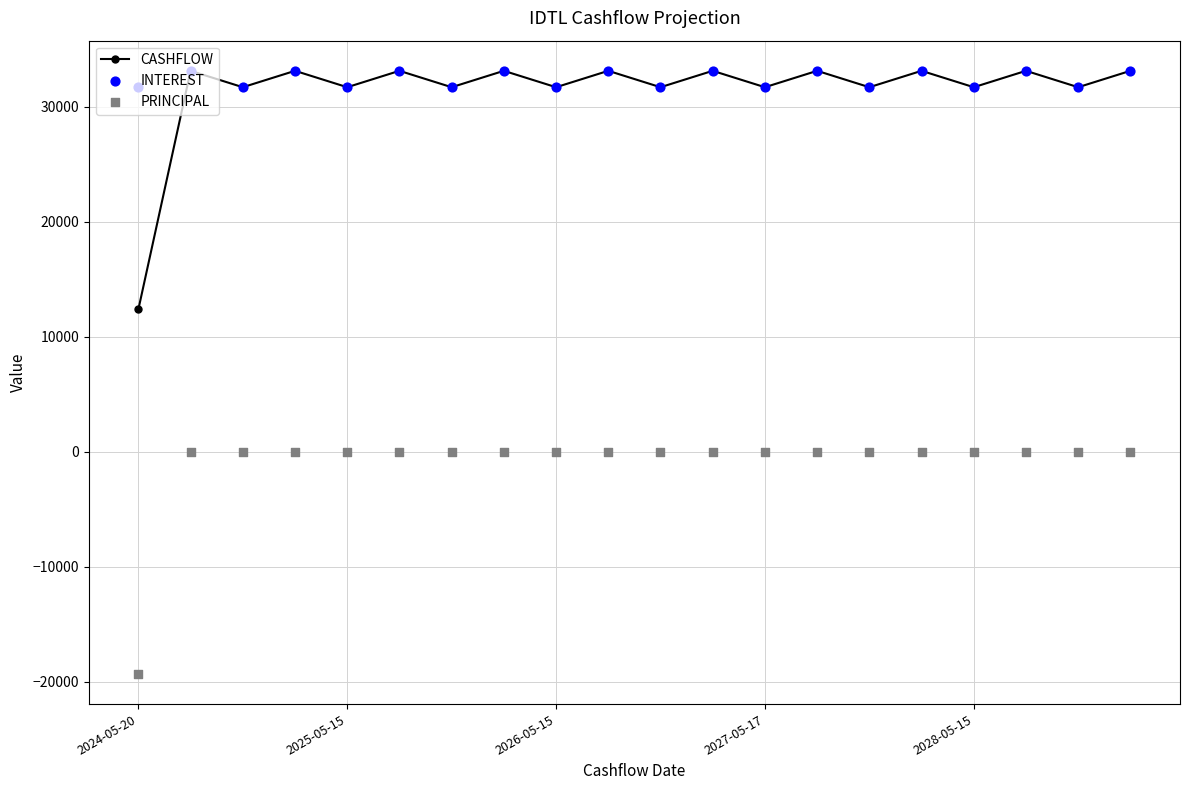

Which category has the lowest value in the CASHFLOW series?

2024-05-20